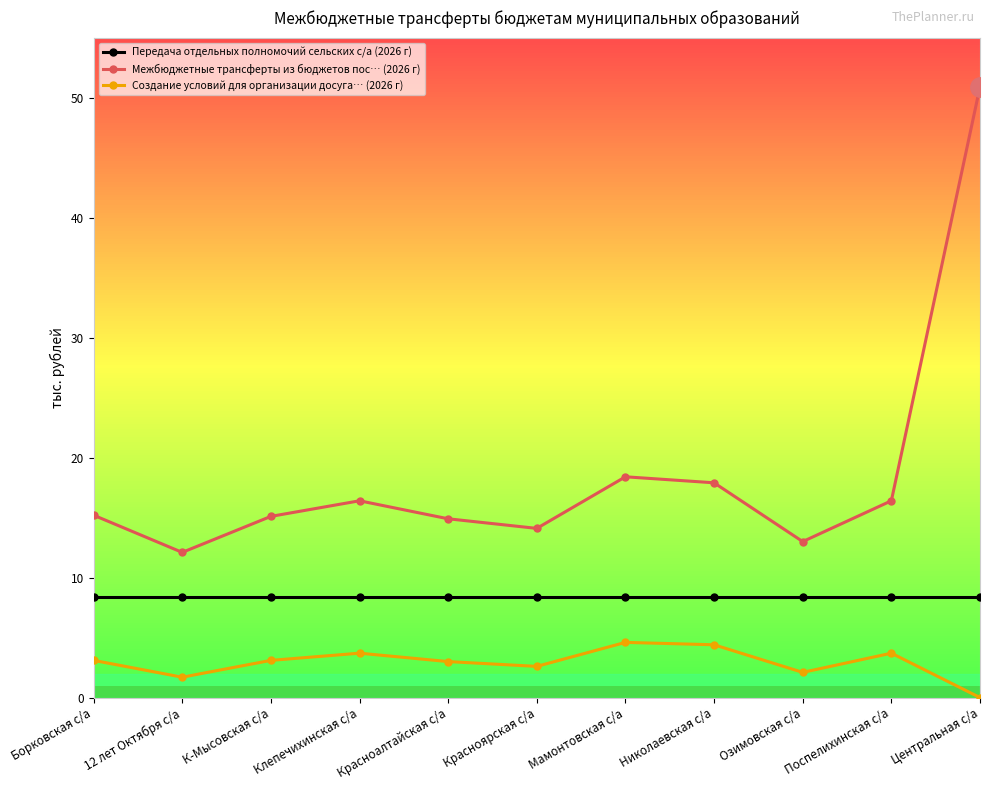

How many data points in Межбюджетные трансферты из бюджетов пос… (2026 г) are above 15?

7